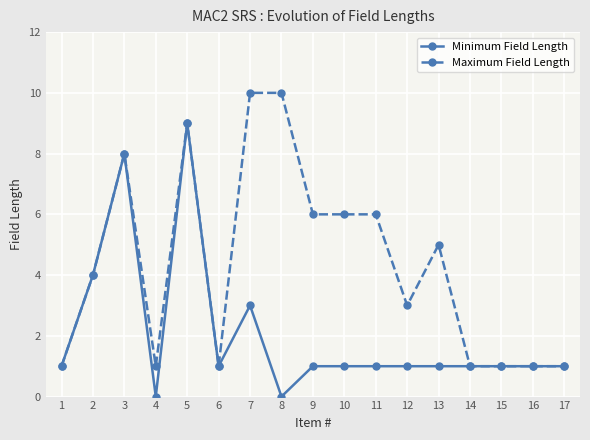

What is the value of the Maximum Field Length point at the 15th from the left?

1